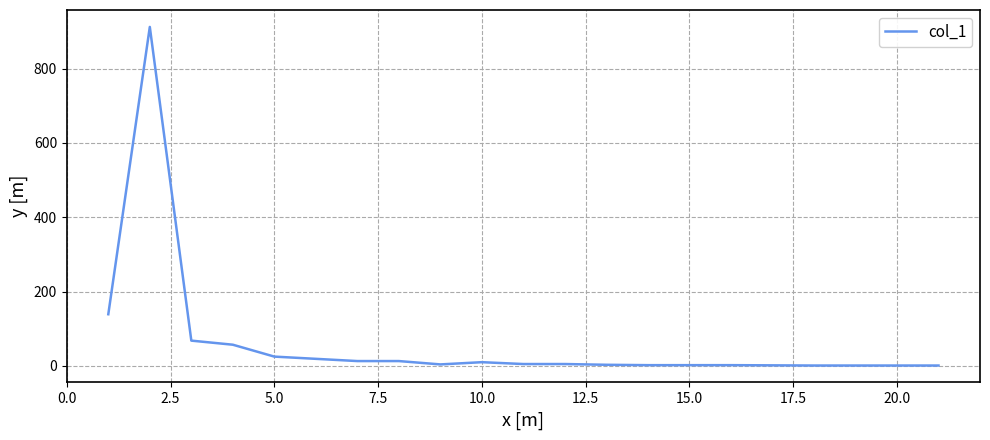

What is the greatest value displayed?

912